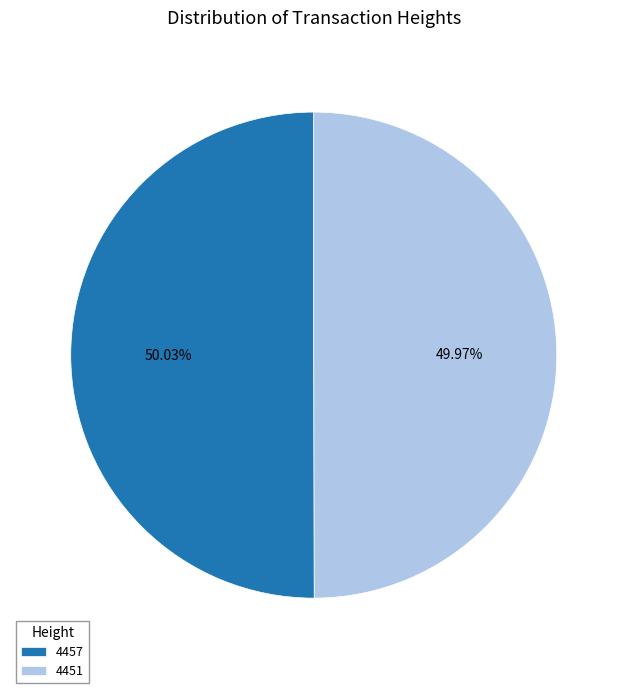

The 4451 slice represents 56% of the pie. True or false?

False